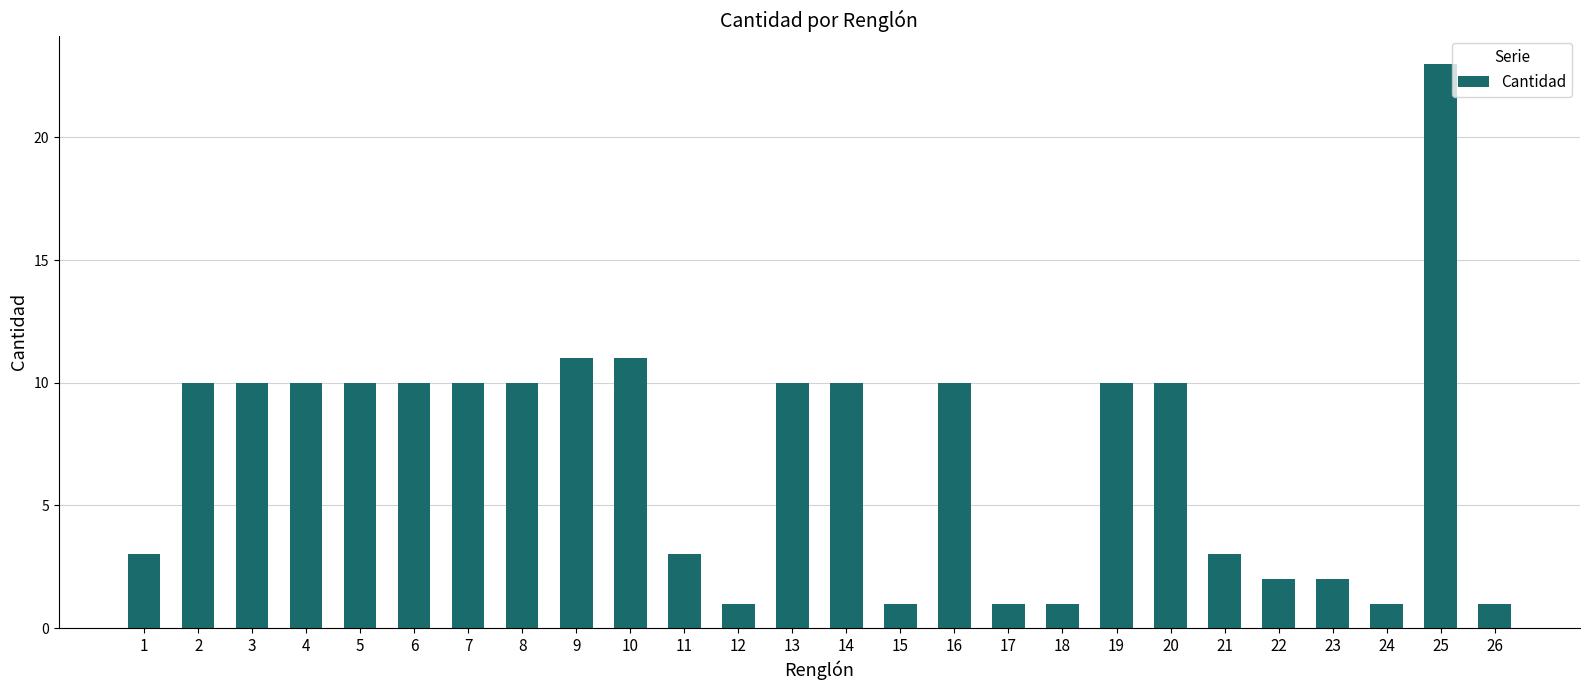

Does the chart contain stacked bars?

No